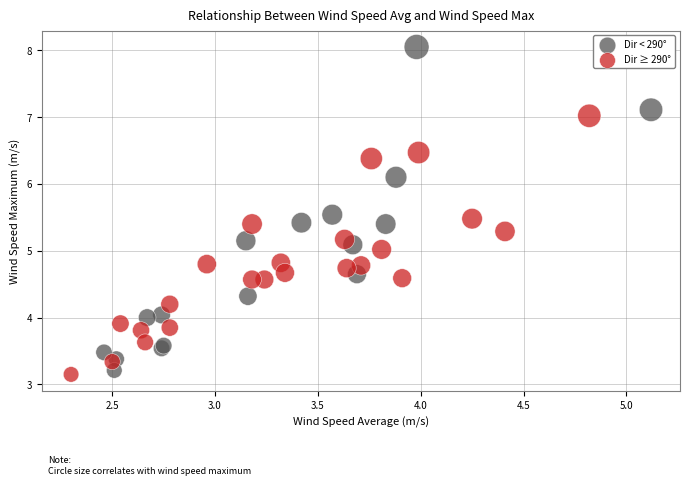

Which series contains the highest Y value?

Dir < 290°